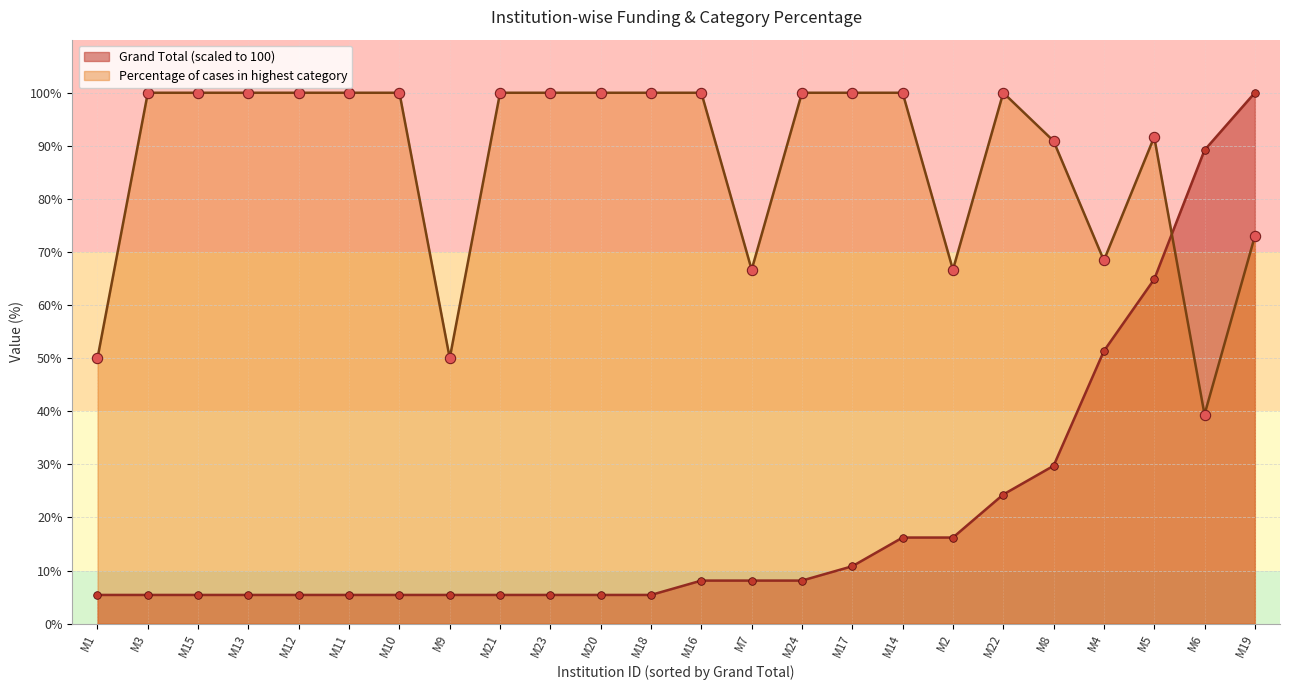

What are all the series names shown in the legend?

Grand Total (scaled to 100), Percentage of cases in highest category